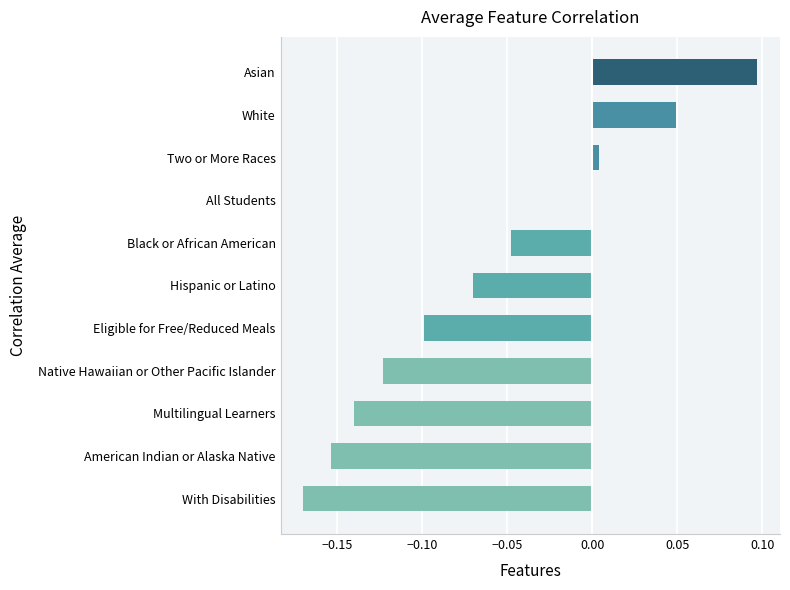

How many data points does each series have?

11